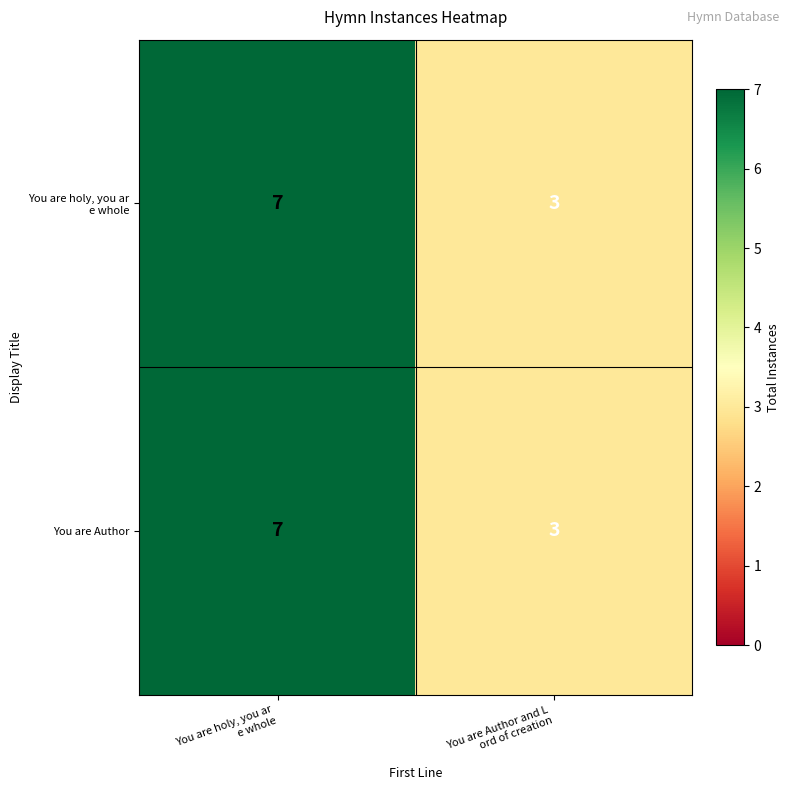

What is the smallest value displayed?

3